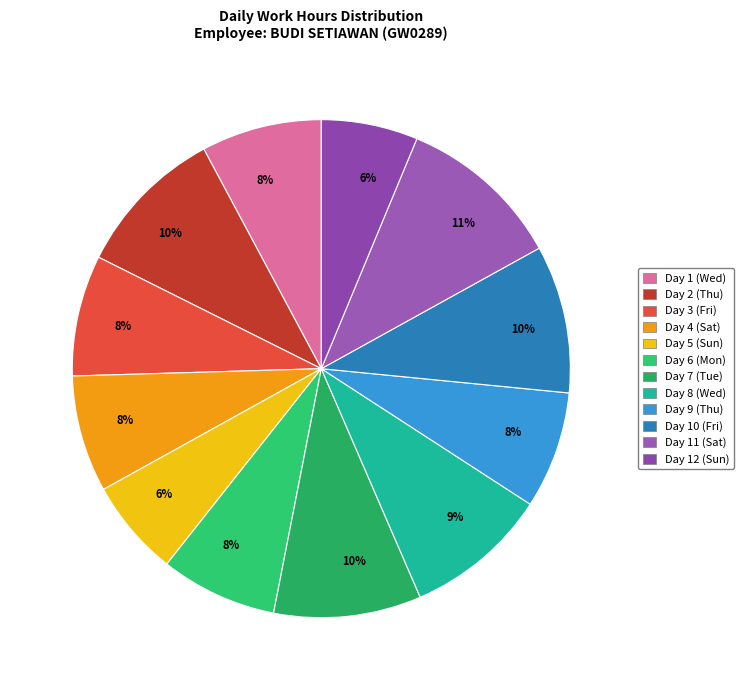

Count the number of slices in the pie.

12